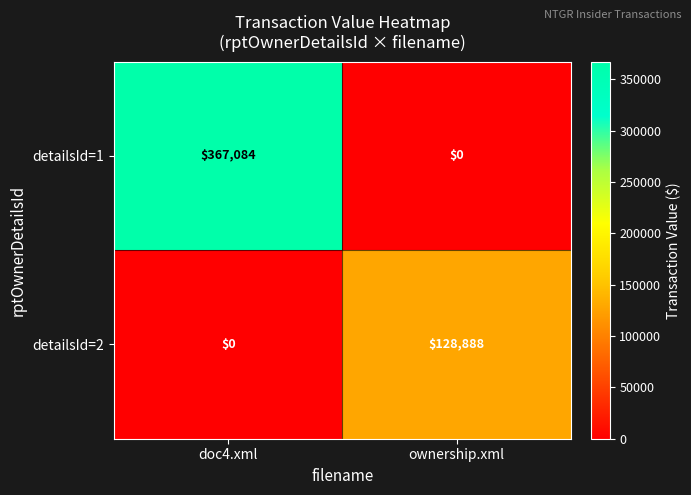

What is the sum of the detailsId=1 values at ownership.xml and doc4.xml?

367084